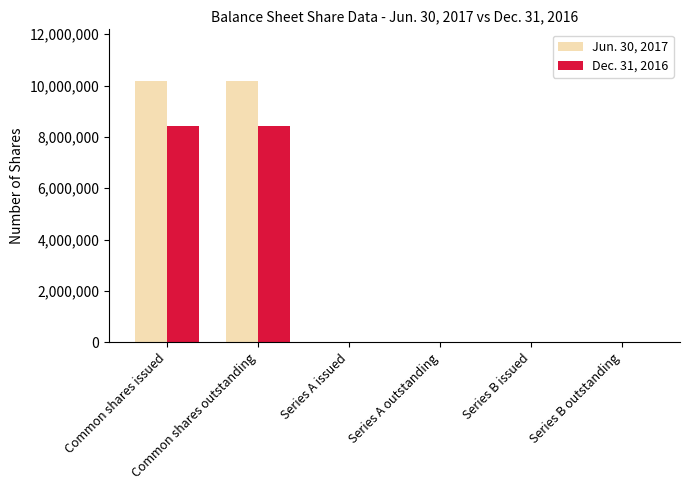

What is the maximum value shown in the chart?

10158993